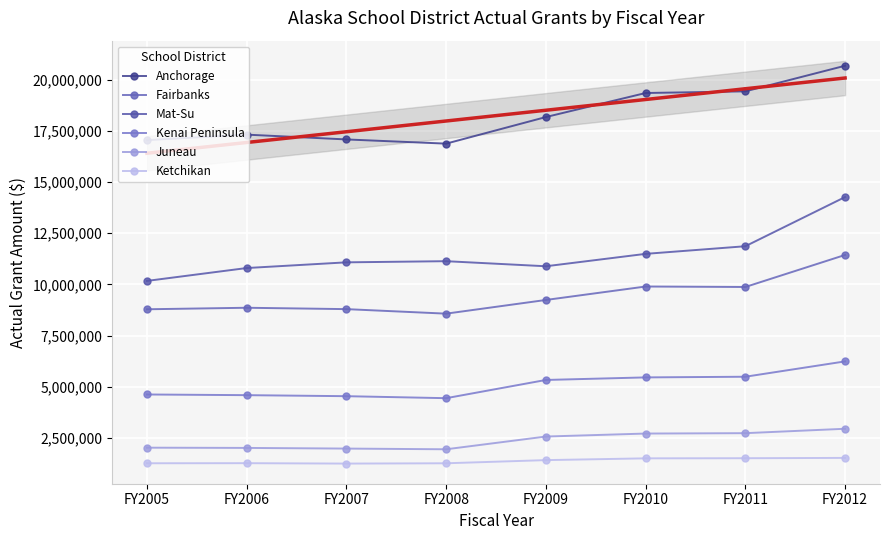

True or false: Ketchikan and Juneau intersect in this chart.

False